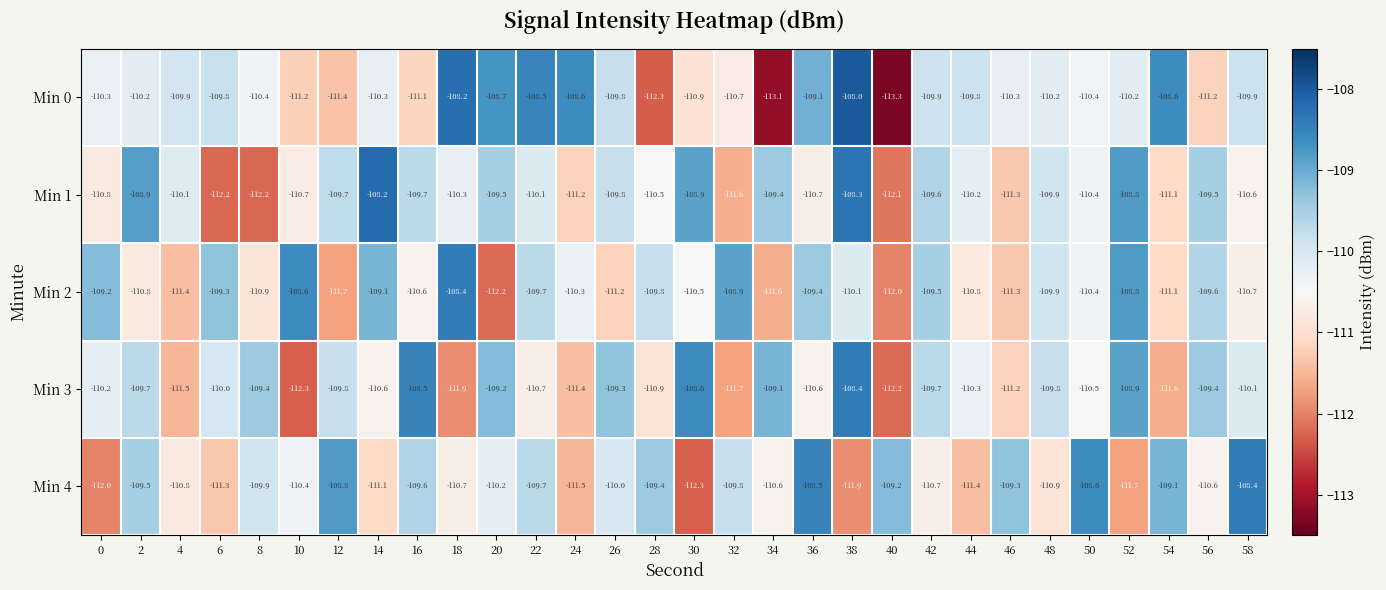

At 56, list the series in order from smallest to largest.

Min 0, Min 4, Min 2, Min 1, Min 3